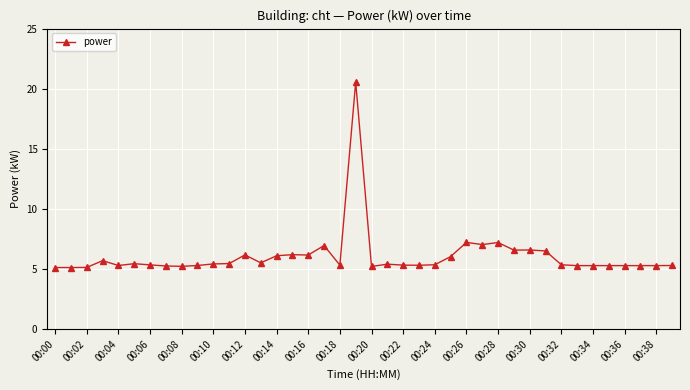

What is the maximum value shown in the chart?

20.6